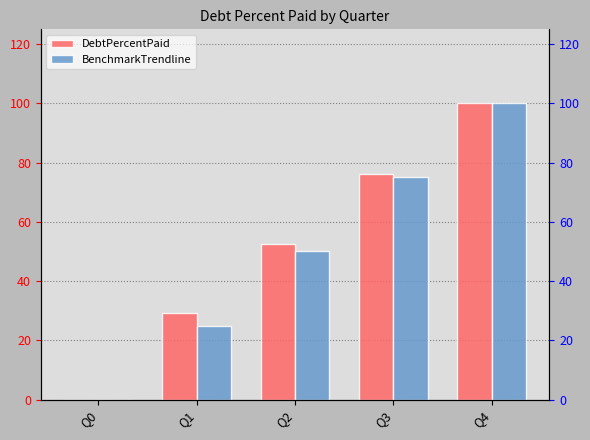

What is the value of the BenchmarkTrendline bar at the 3rd from the left?

50.0